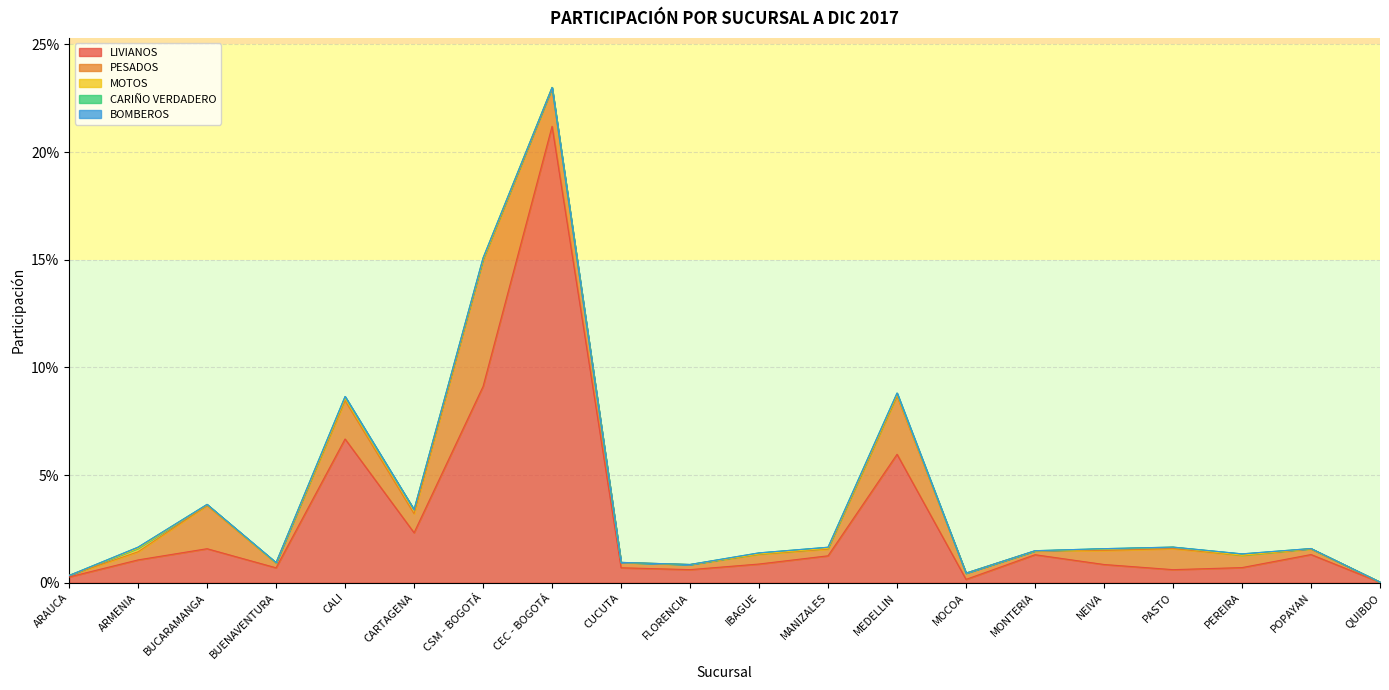

The value of CARIÑO VERDADERO at PASTO is 0.0. True or false?

True